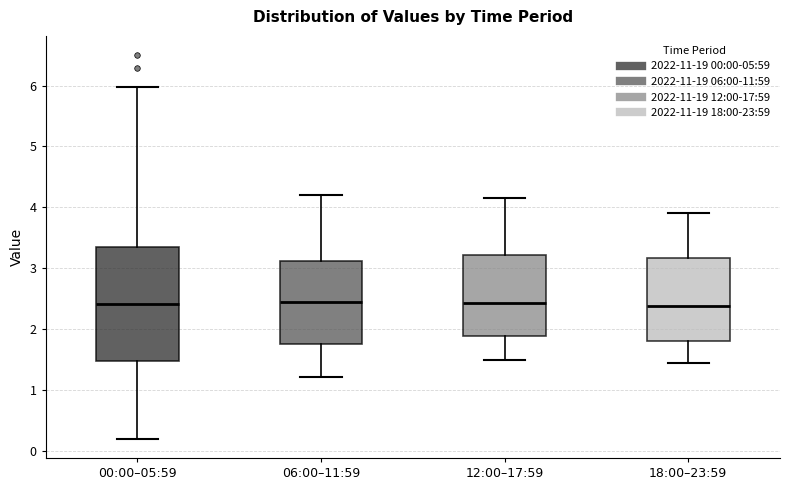

Where does the lower whisker of the box for 00:00–05:59 end on the y-axis? The values are not printed on the chart, so give them approximately, as read against the axis.

0.2